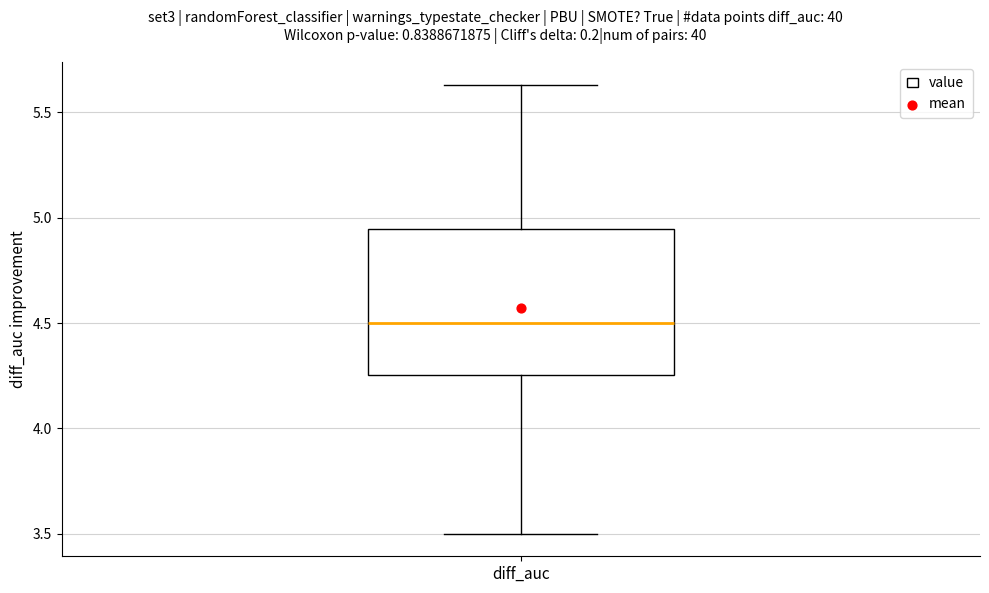

Transcribe this box plot: give where the median line is, the range the box spans, and where the two whiskers end, as read against the y-axis. The values are not printed on the chart, so give them approximately, as read against the axis.

median 4.50, box 4.25 to 4.95, whiskers 3.50 to 5.65